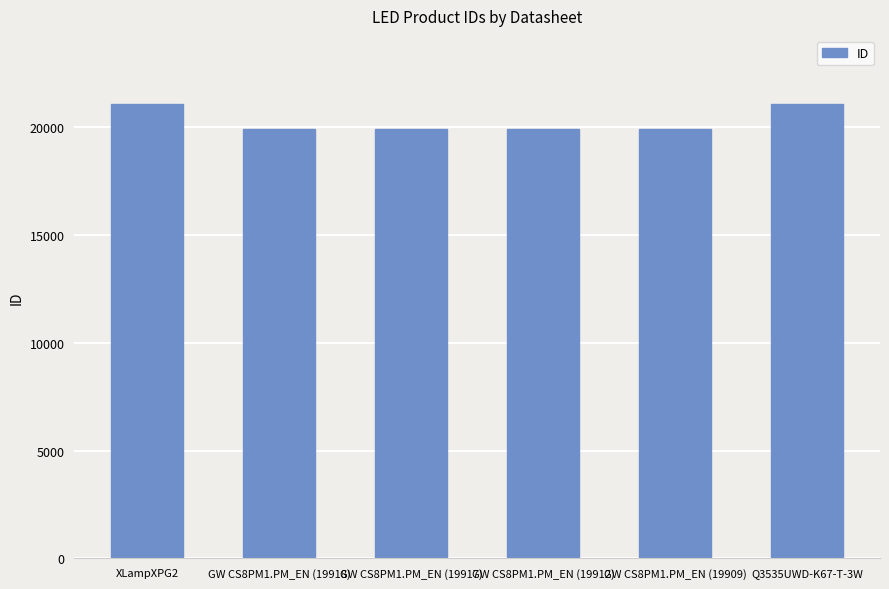

What is the value of the 4th bar from the left?

19912